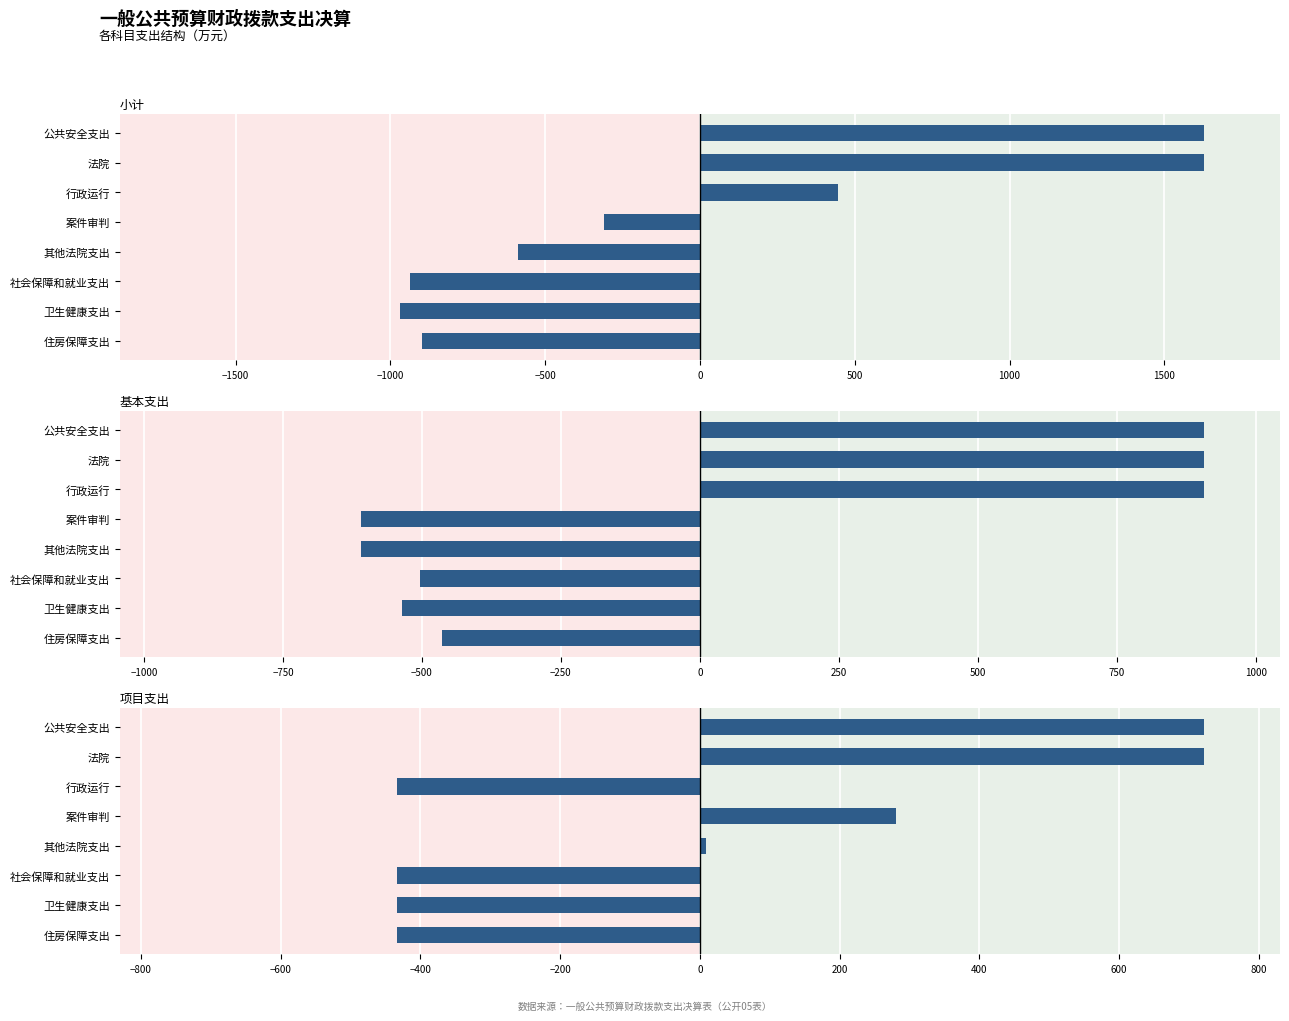

List the series in order of their peak value, highest first.

小计, 基本支出, 项目支出